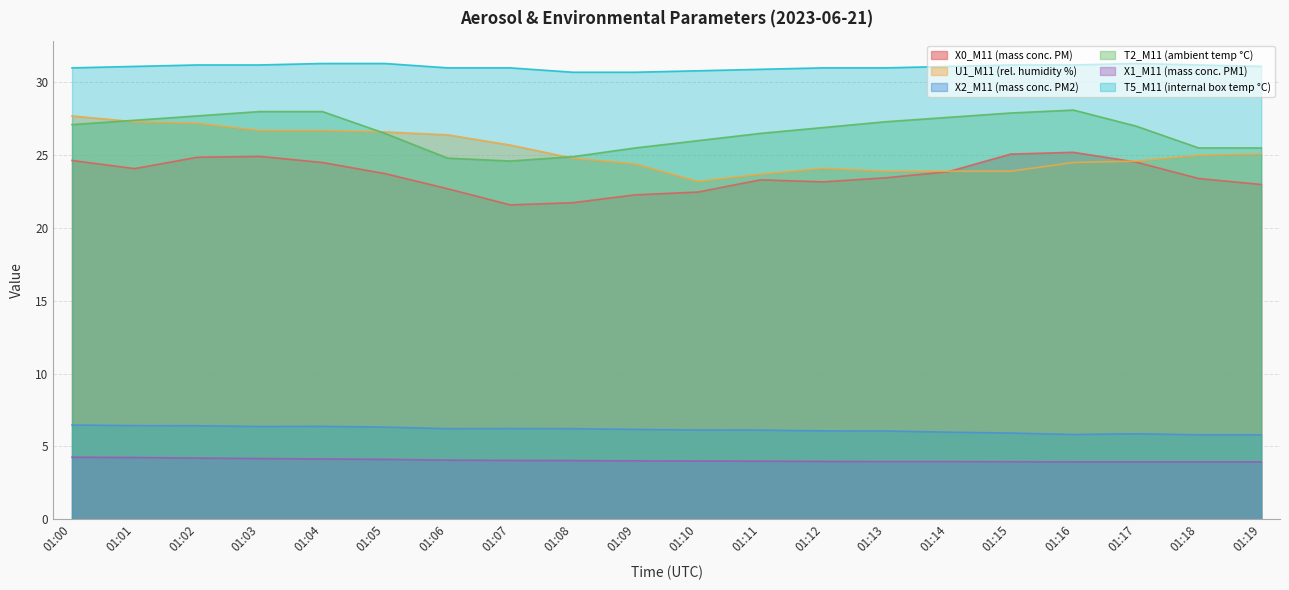

Which series changed the most between 01:13 and 01:17?

X0_M11 (mass conc. PM)